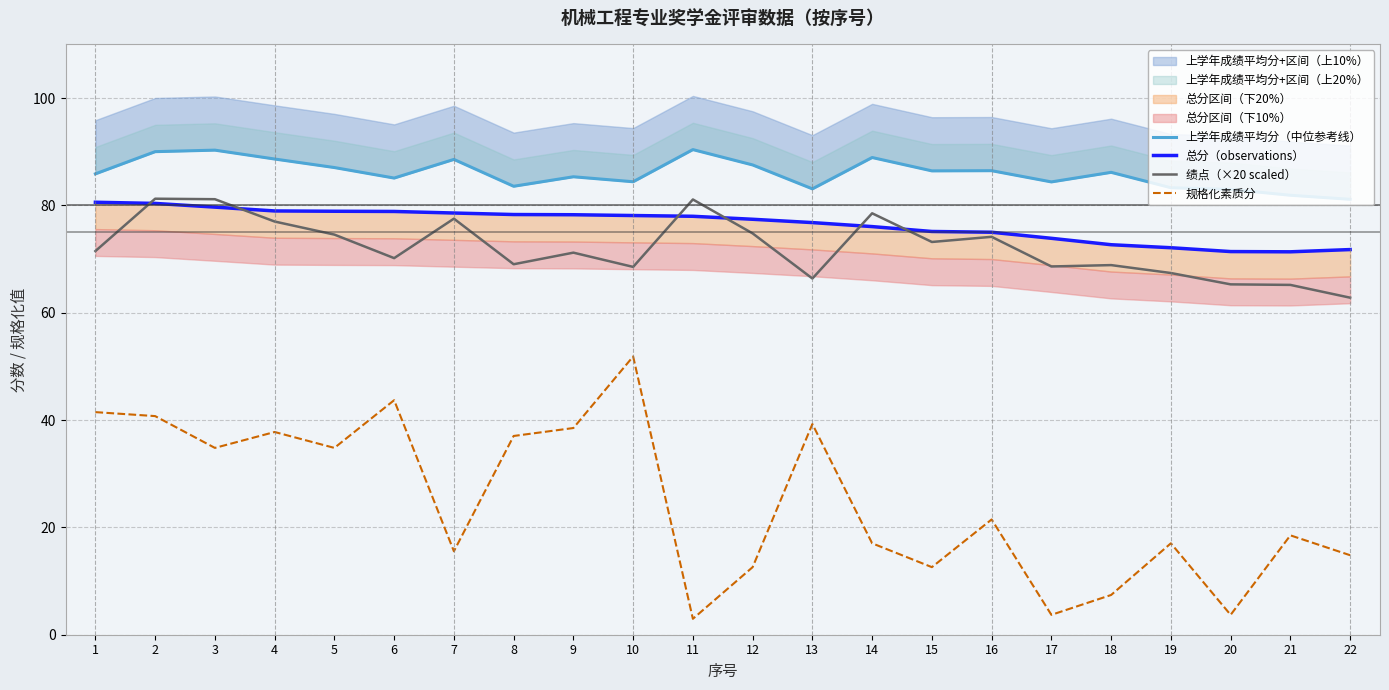

Is the value of 上学年成绩平均分（中位参考线） at 22 greater than the value of 规格化素质分 at 16?

Yes